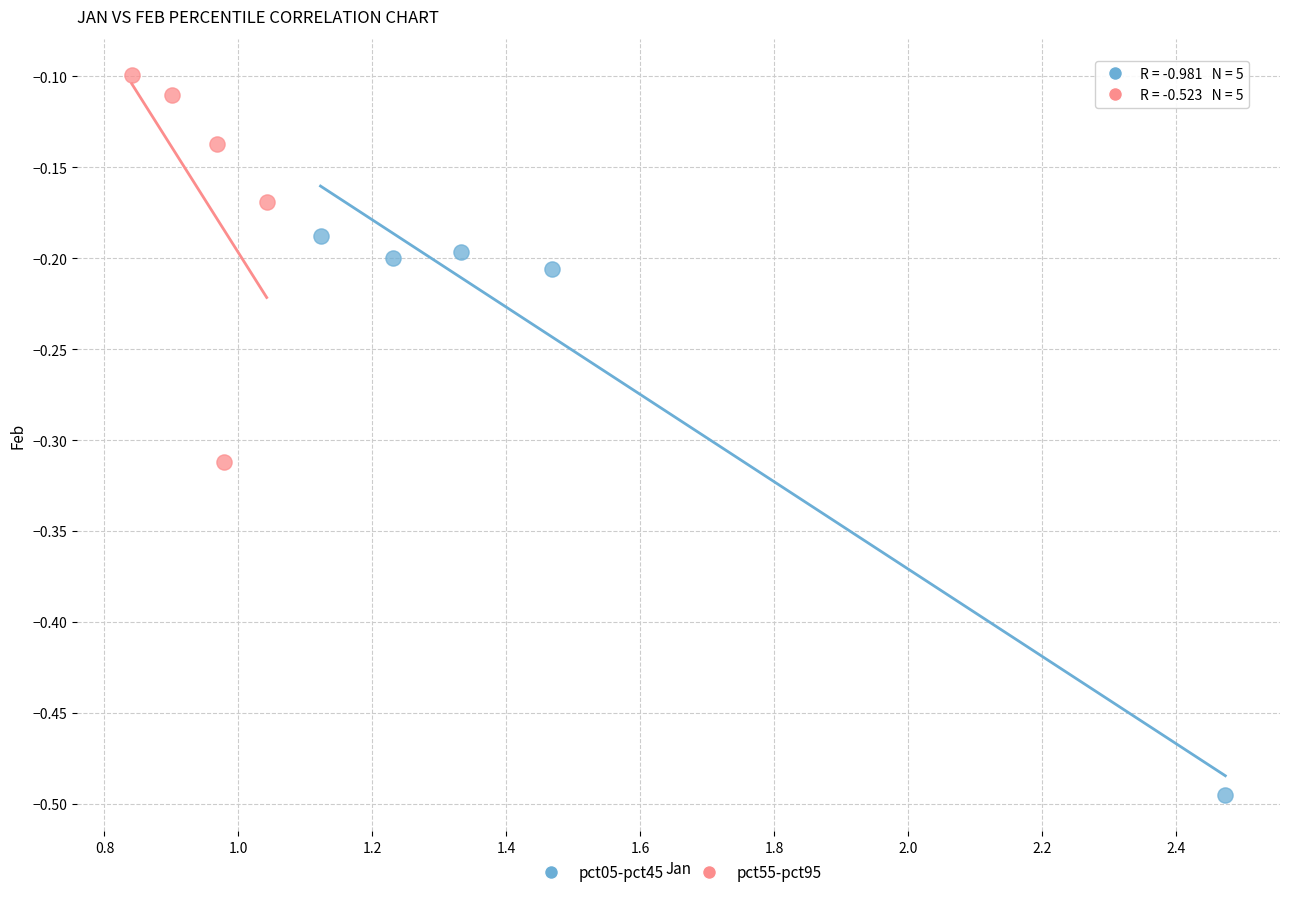

Which series has the largest Y range (max minus min)?

pct05-pct45